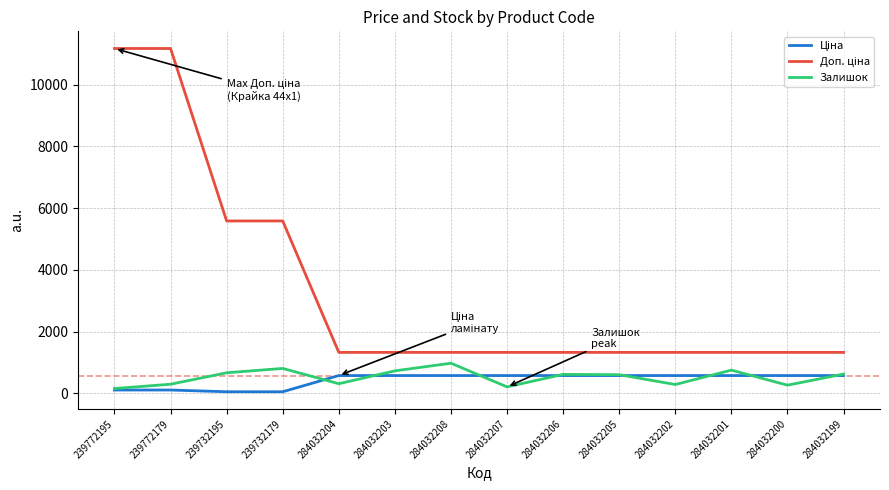

What is the spread (max minus min) of values at 284032203?

749.9